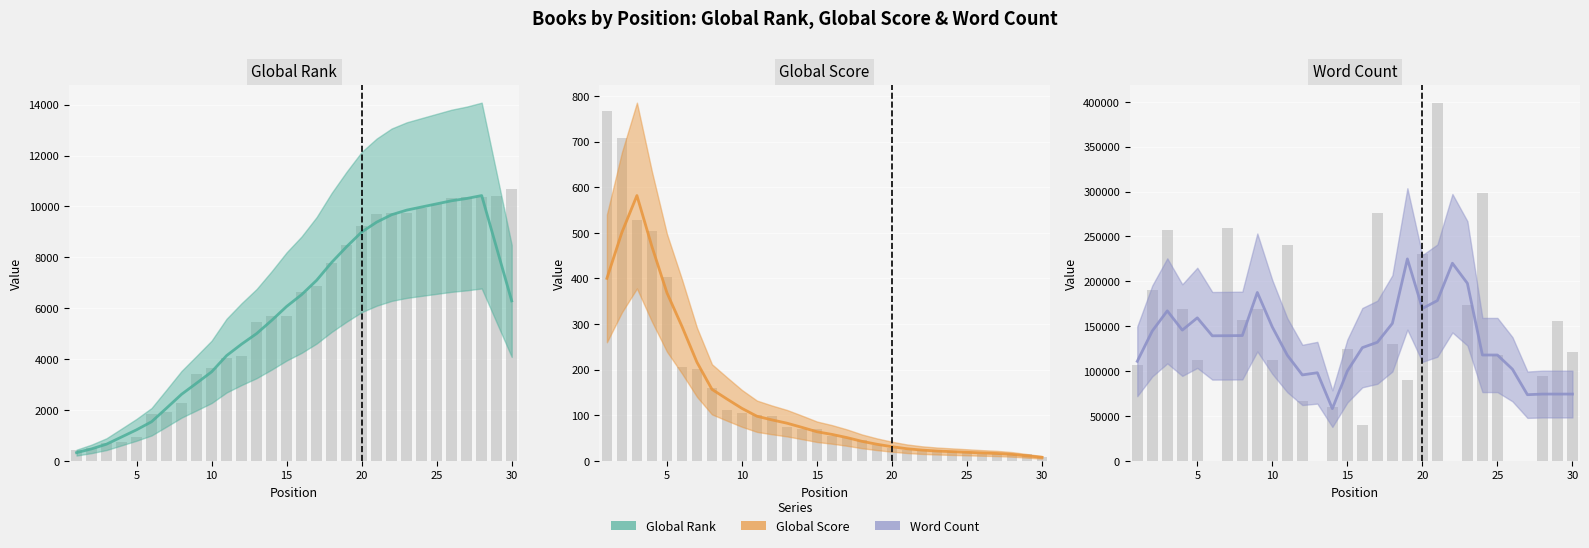

Is the value of Word Count (smoothed) at 25 greater than the value of Global Rank (smoothed) at 5?

Yes